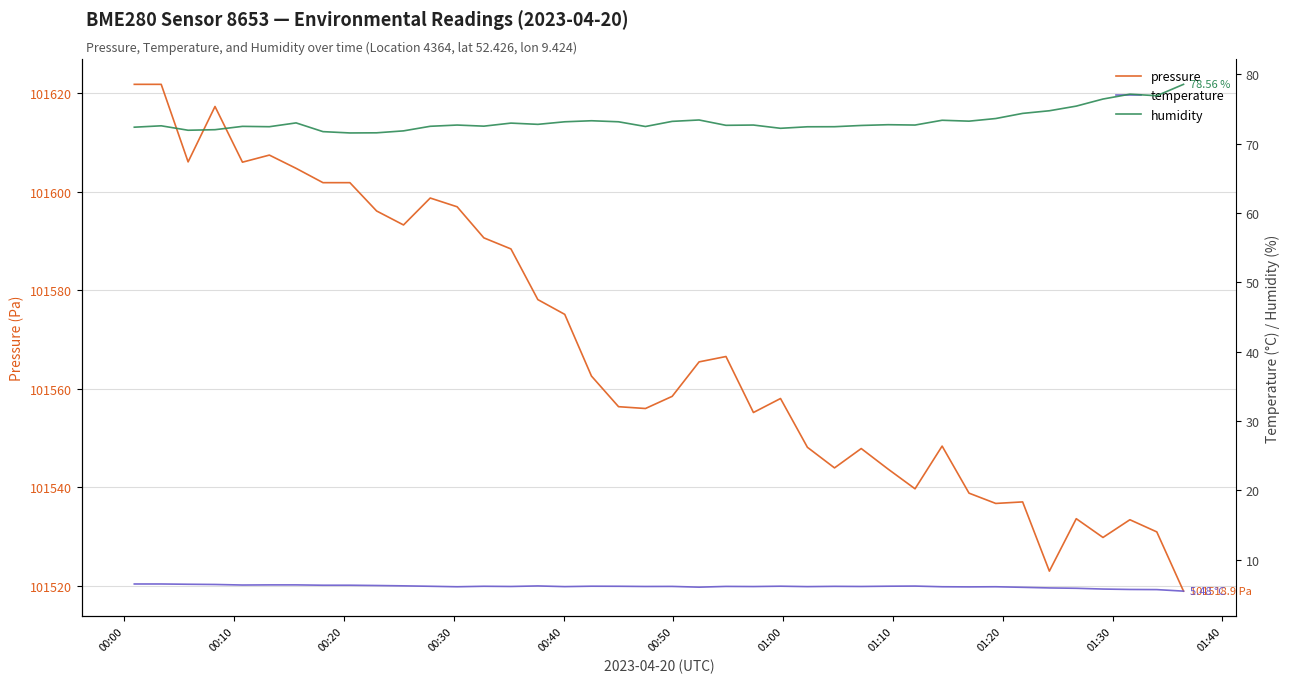

What is the minimum value for pressure?

101518.9